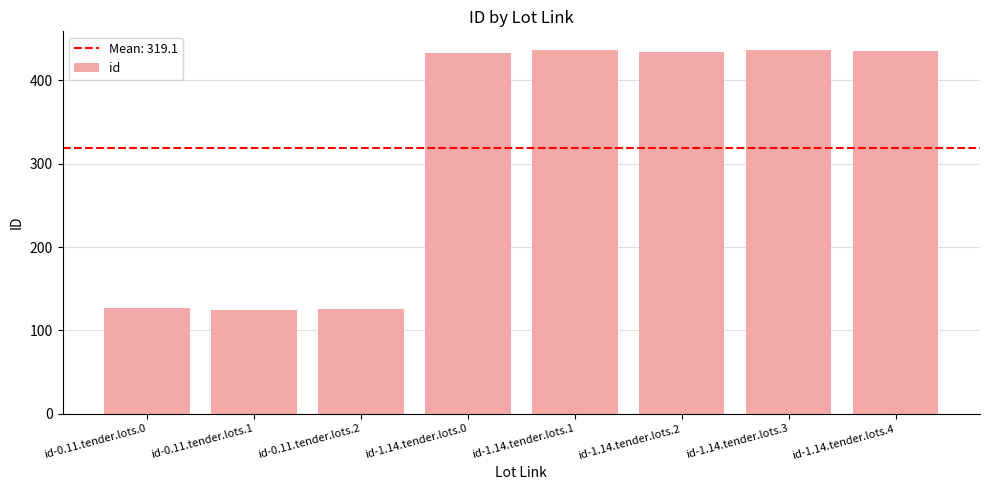

What is the label of the 7th bar from the right?

id-0.11.tender.lots.1